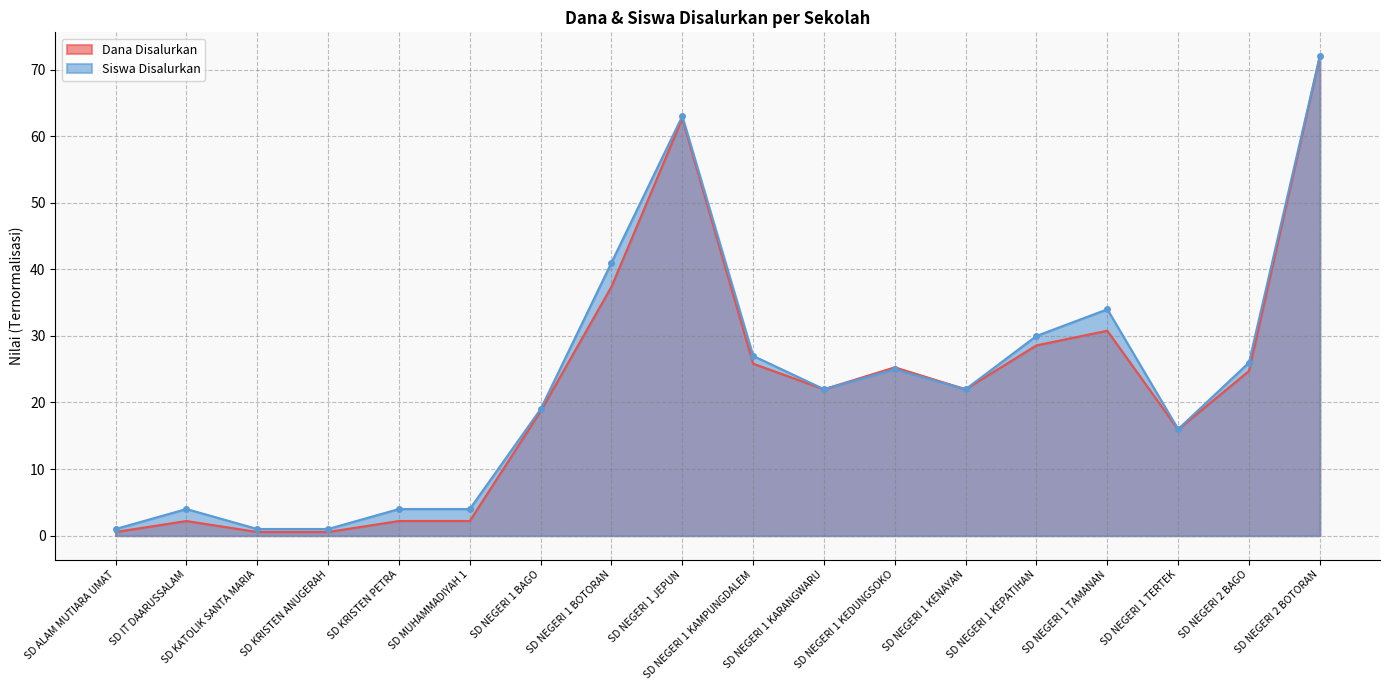

What is the sum of the Siswa Disalurkan values at SD KRISTEN ANUGERAH and SD NEGERI 1 TERTEK?

17.0